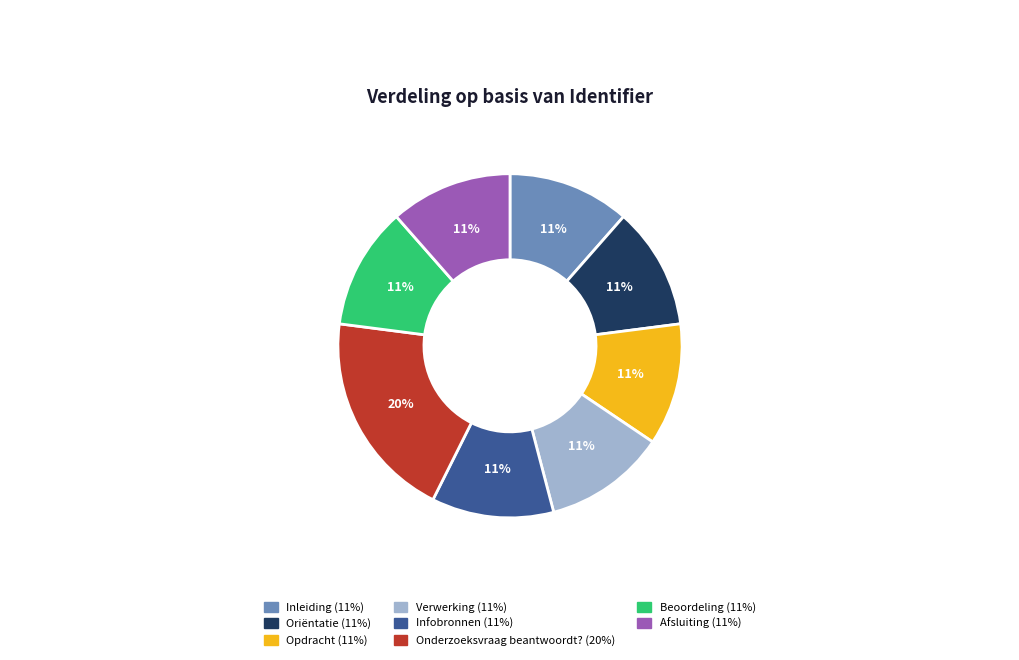

Do Inleiding and Verwerking together represent more than half of the pie?

No